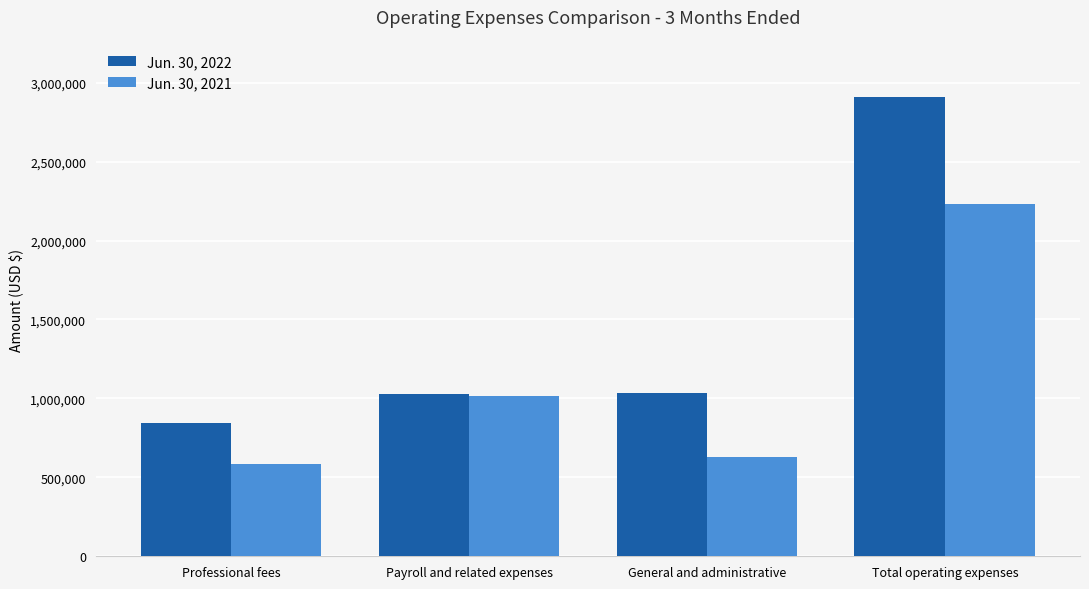

At which category does the chart reach its minimum across all series?

Professional fees